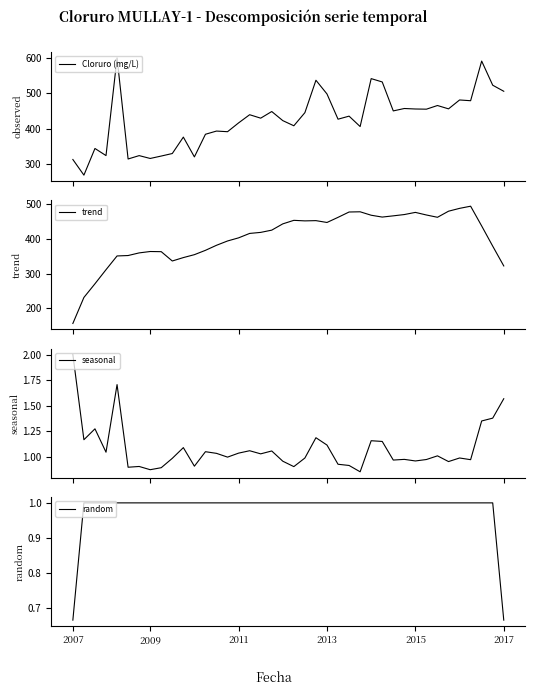

True or false: random has a value of 0.3 at 2007.

False